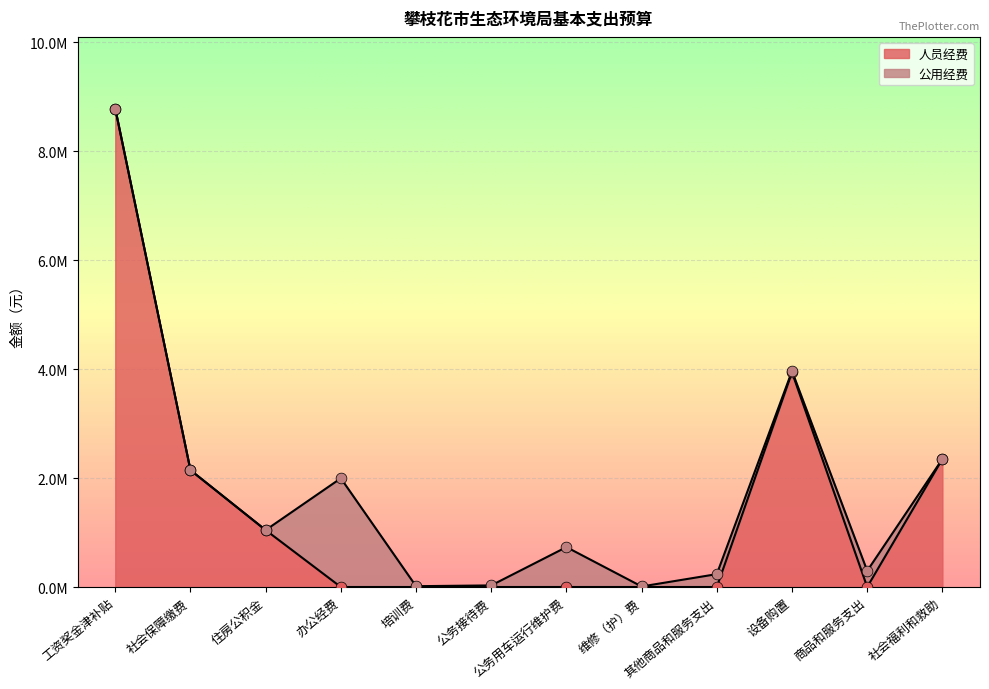

What is the change in value from 社会保障缴费 to 住房公积金?

-1100995.2